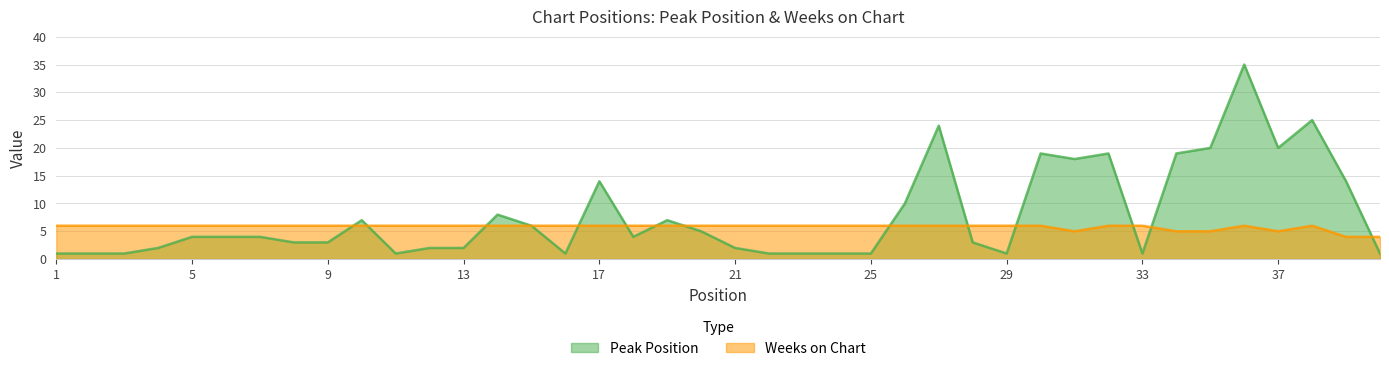

In Weeks on Chart, how many points are higher than both neighbors (excluding endpoints)?

2